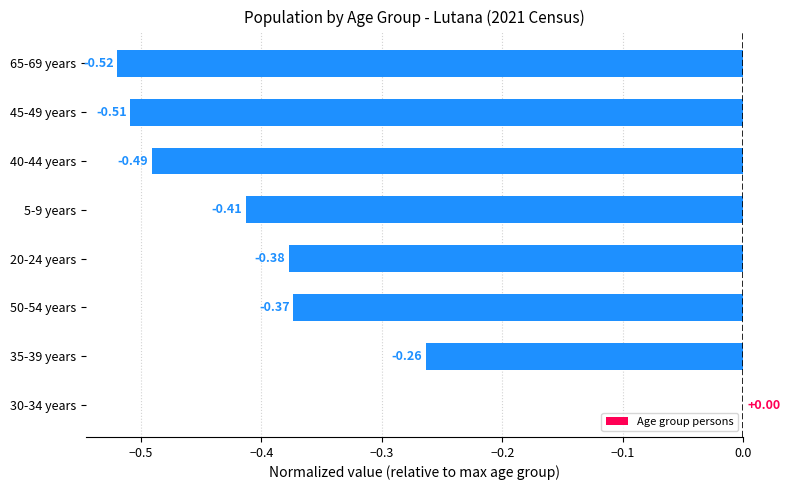

Between 50-54 years and 45-49 years, which is larger?

50-54 years